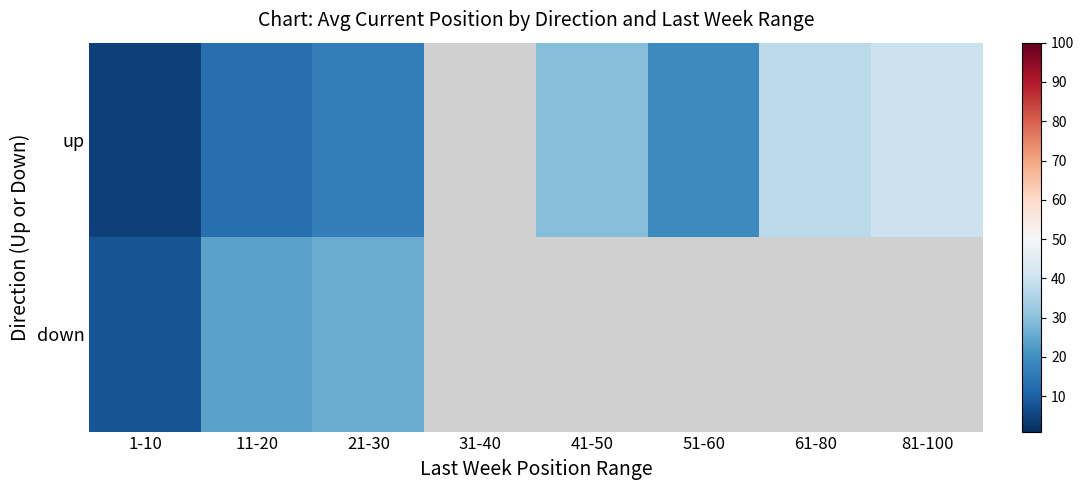

At which category does the chart reach its peak across all series?

81-100